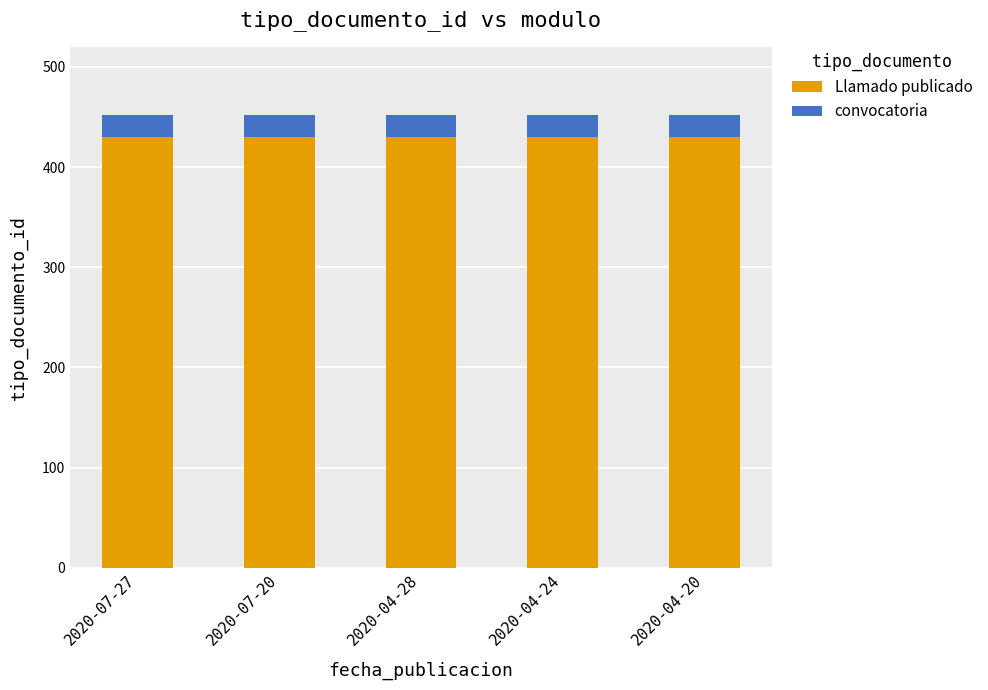

What is the total value across all series at 2020-07-20?

452